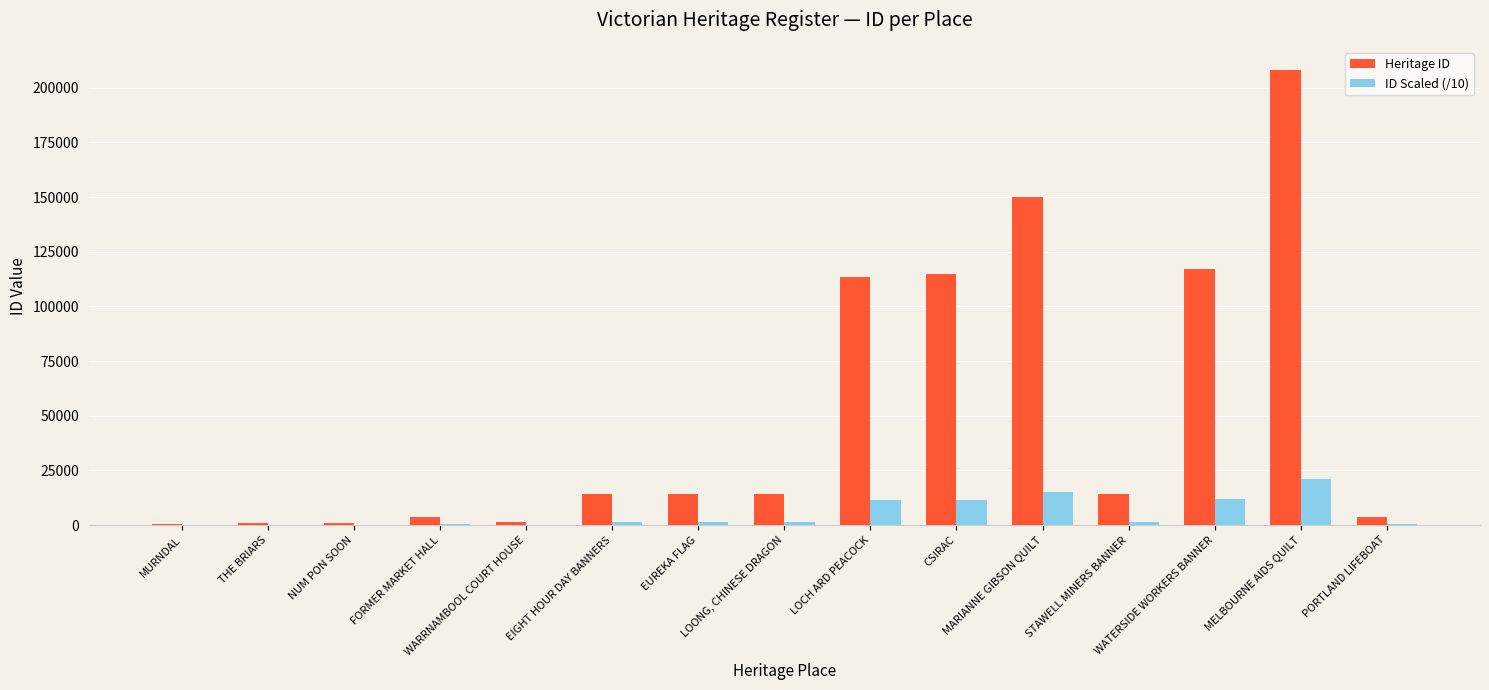

What is the sum of all Heritage ID values?

771582